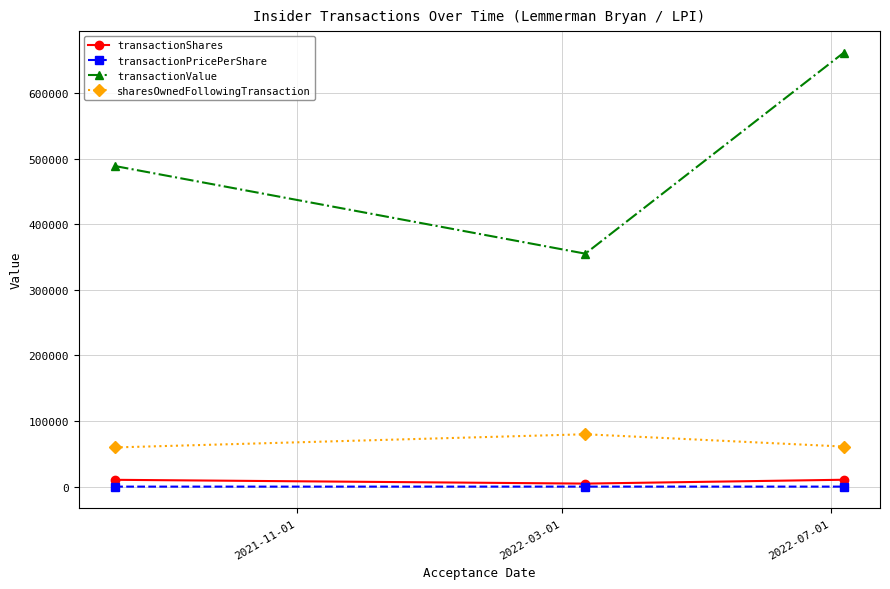

Is this an area chart (filled region under the line)?

No